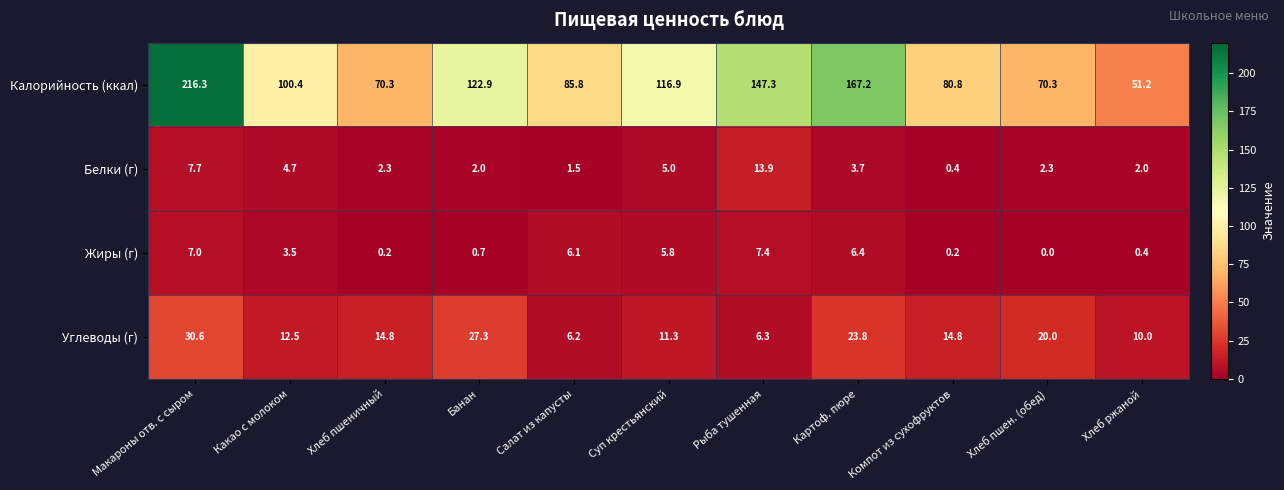

At Картоф. пюре, list the series in order from smallest to largest.

Белки (г), Жиры (г), Углеводы (г), Калорийность (ккал)